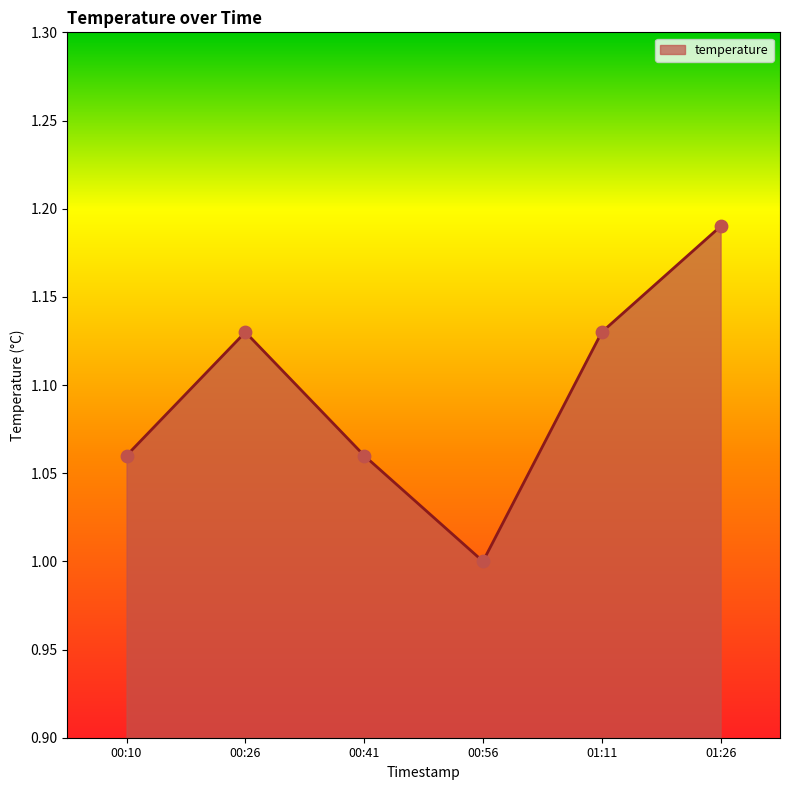

What is the change in value from 00:26 to 01:26?

+0.1